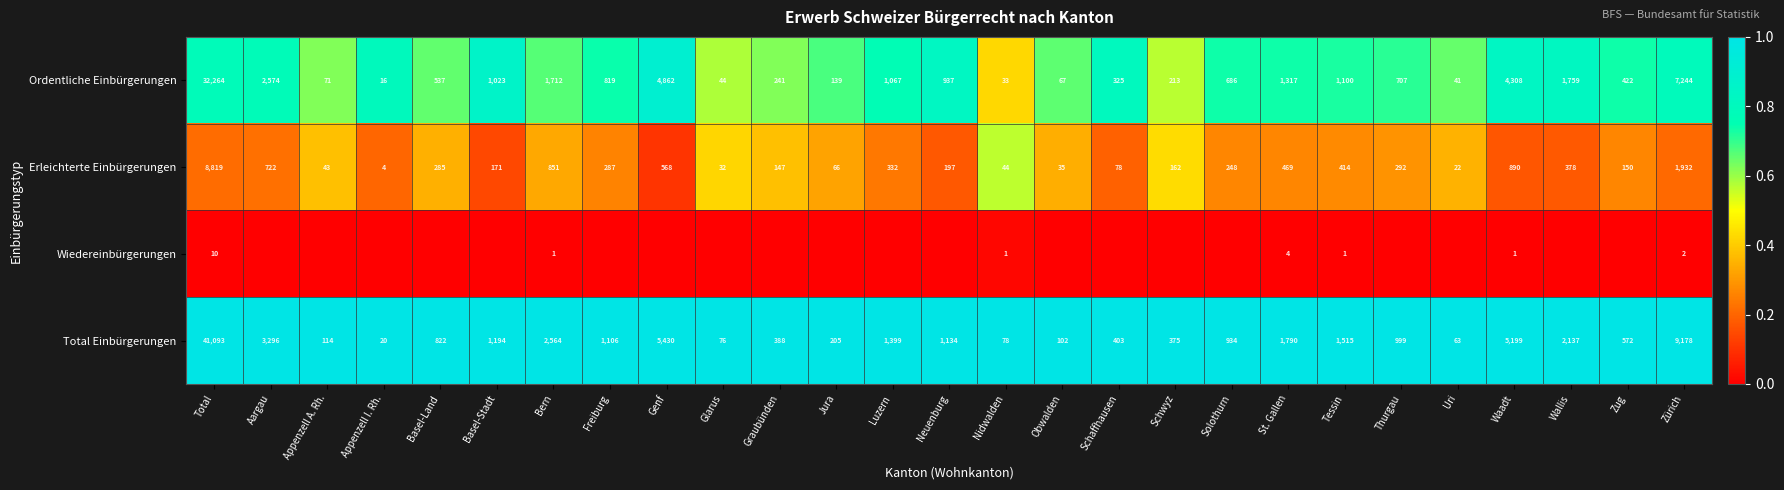

The Erleichterte Einbürgerungen series shows 97 at Zug. True or false?

False